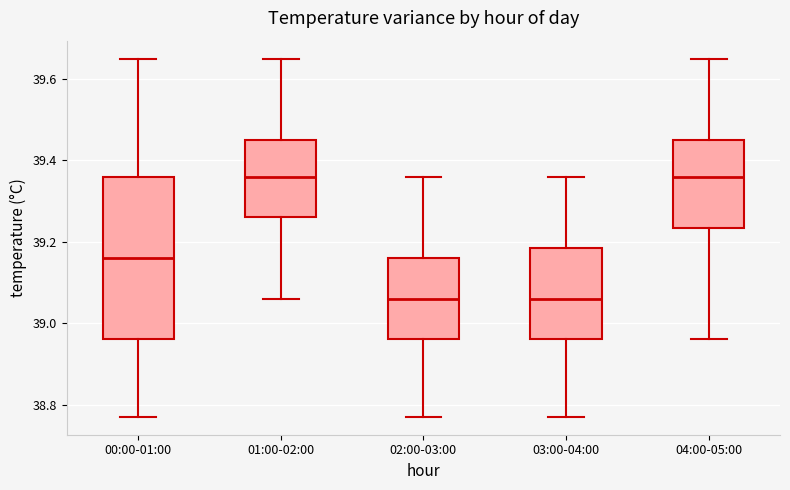

Comparing the boxes themselves (not the whiskers), which one is the tallest?

00:00-01:00